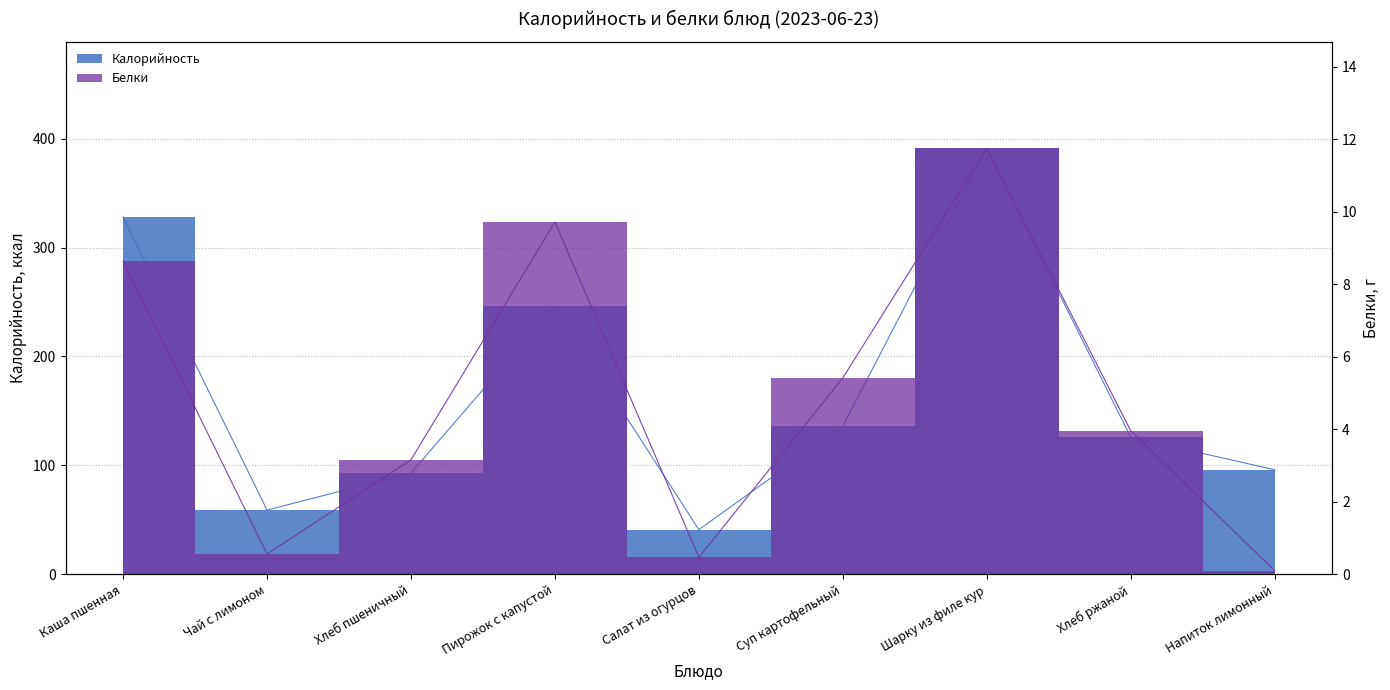

Between Хлеб пшеничный and Напиток лимонный, which is larger?

Напиток лимонный